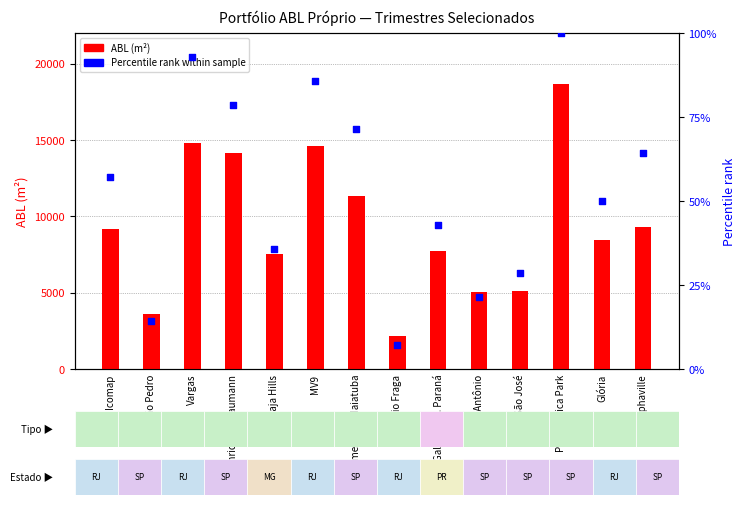

At how many categories does at least one series exceed 12525?

4